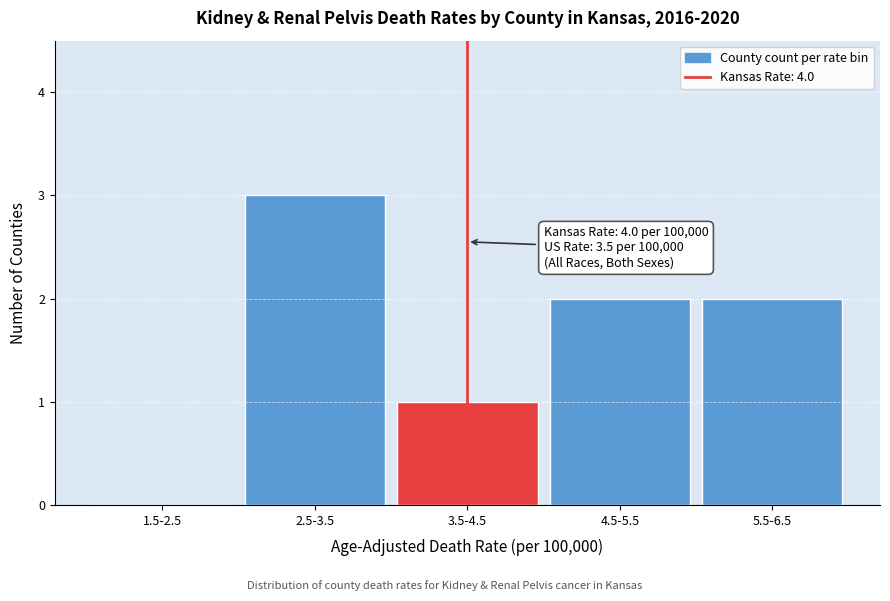

Reading left to right, what are all the values shown in this chart?

1.5-2.5=0	2.5-3.5=3	3.5-4.5=1	4.5-5.5=2	5.5-6.5=2